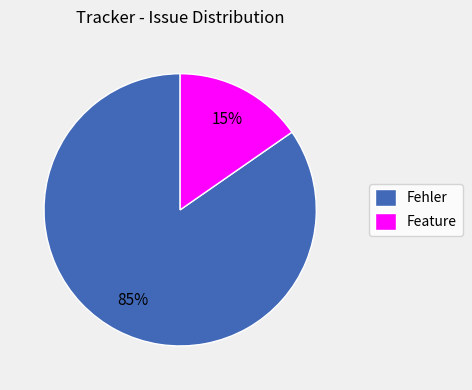

Which category has the smallest portion of the pie?

Feature